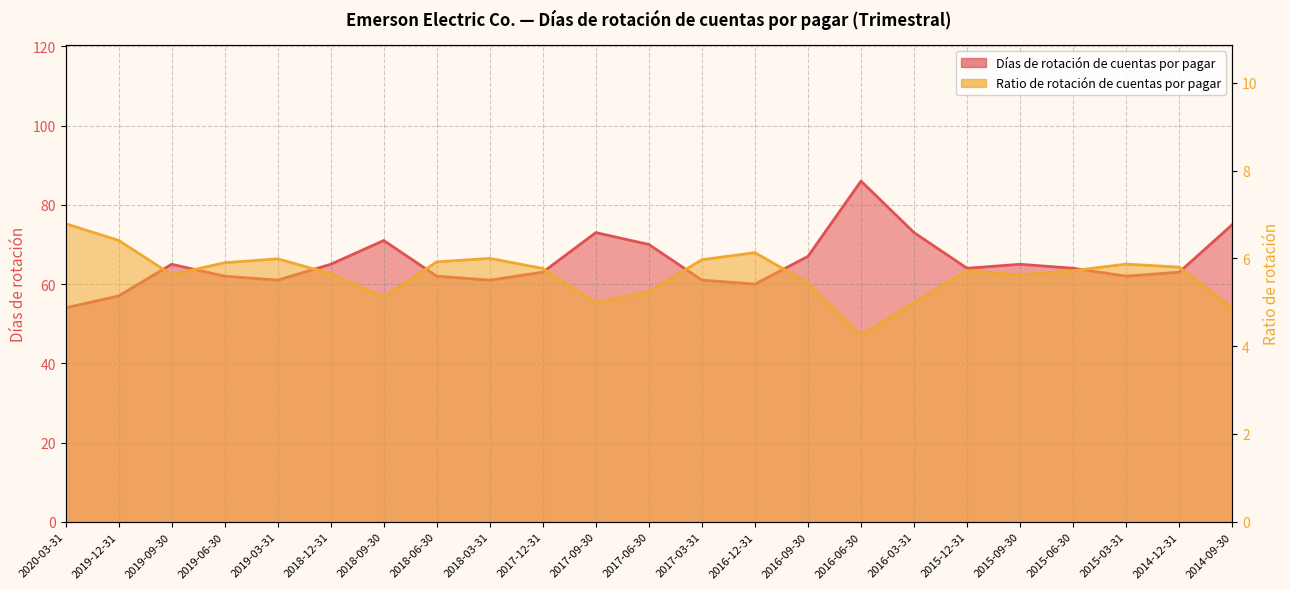

At which label does Días de rotación de cuentas por pagar reach its peak?

2016-06-30